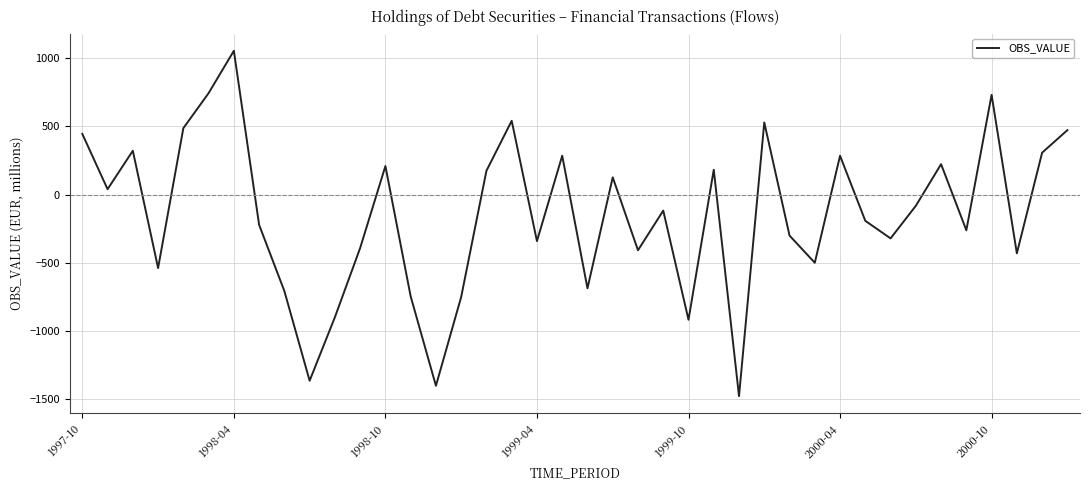

What is the greatest value displayed?

1052.2